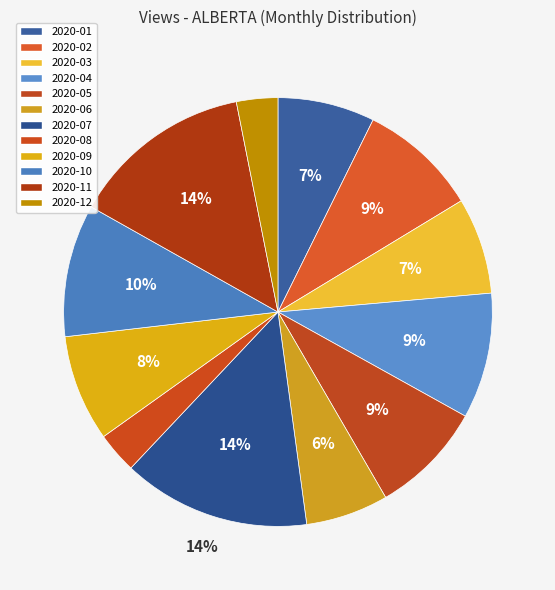

Is it true that 2020-05 is 9% of the pie?

True